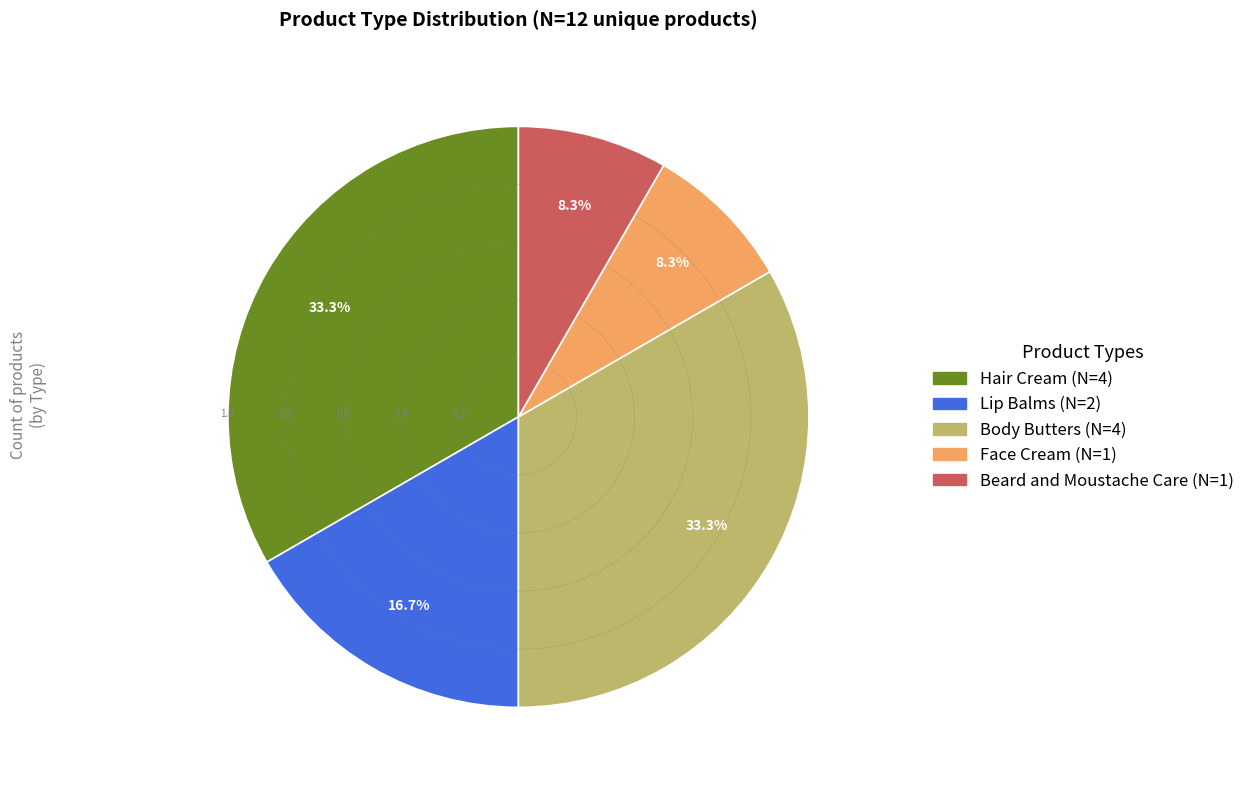

To the nearest percent, what is the difference between the Beard and Moustache Care and Body Butters slice percentages?

25%